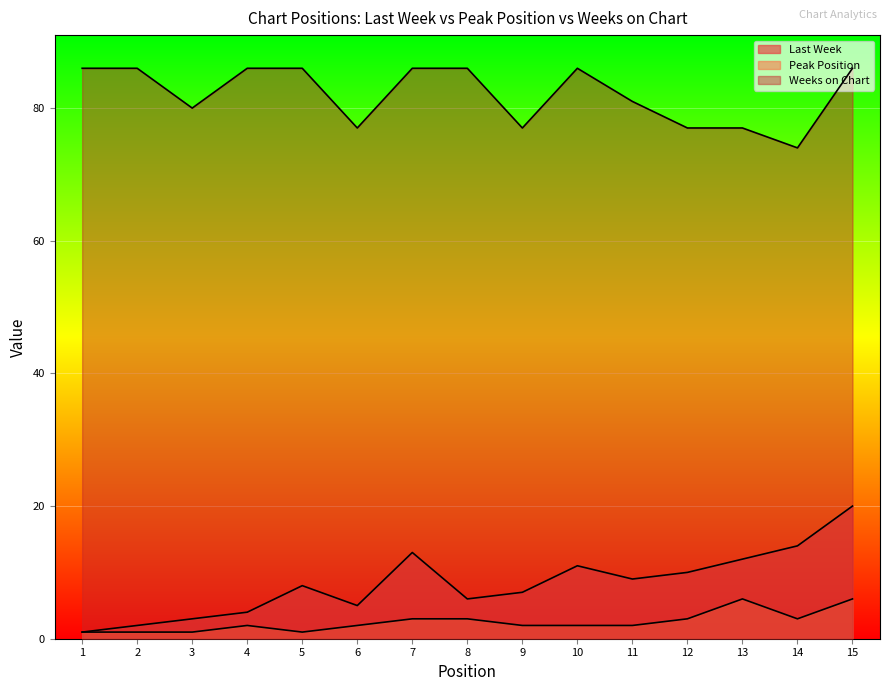

Rank the categories by Weeks on Chart value from lowest to highest.

14, 6, 9, 12, 13, 3, 11, 1, 2, 4, 5, 7, 8, 10, 15